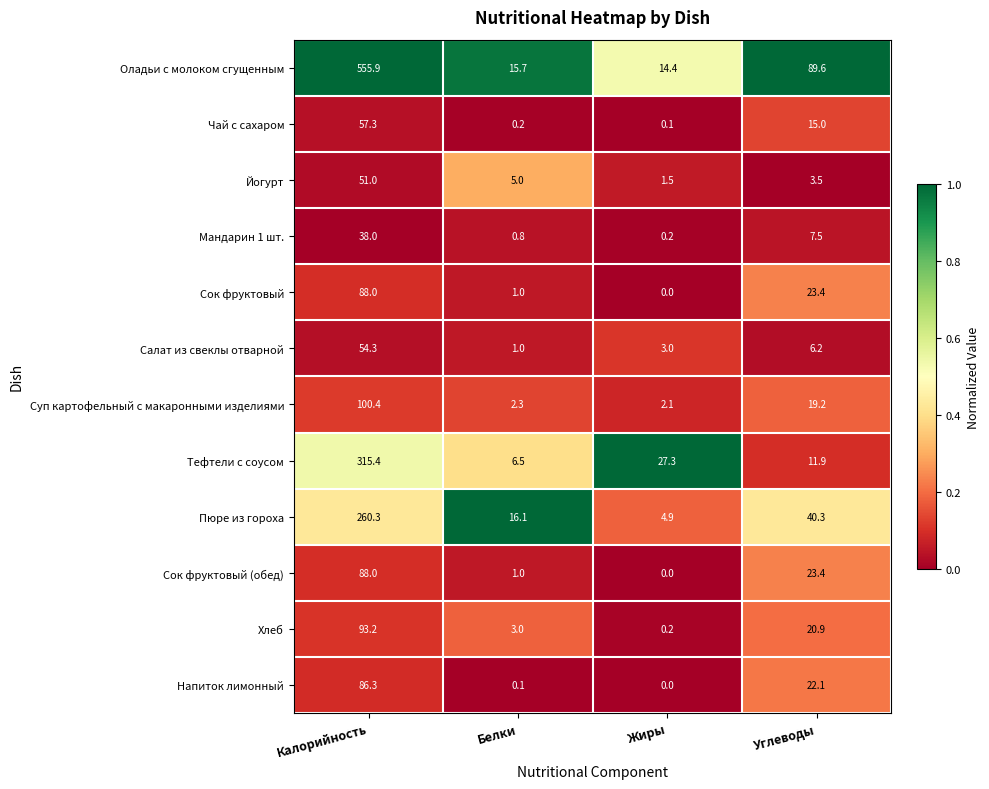

At which label does Чай с сахаром first exceed 15?

Калорийность